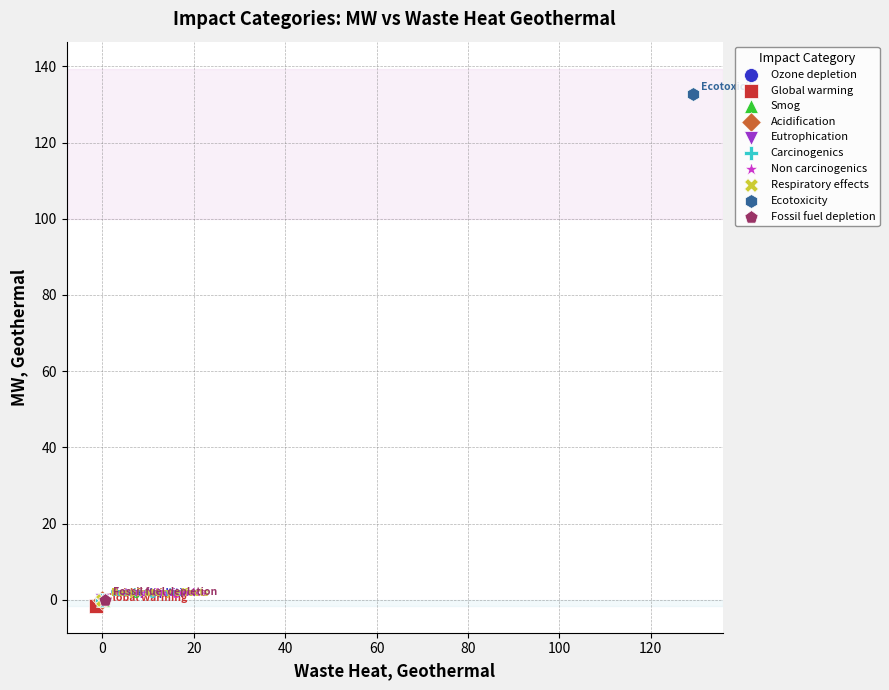

Which series contains the lowest Y value?

Global warming